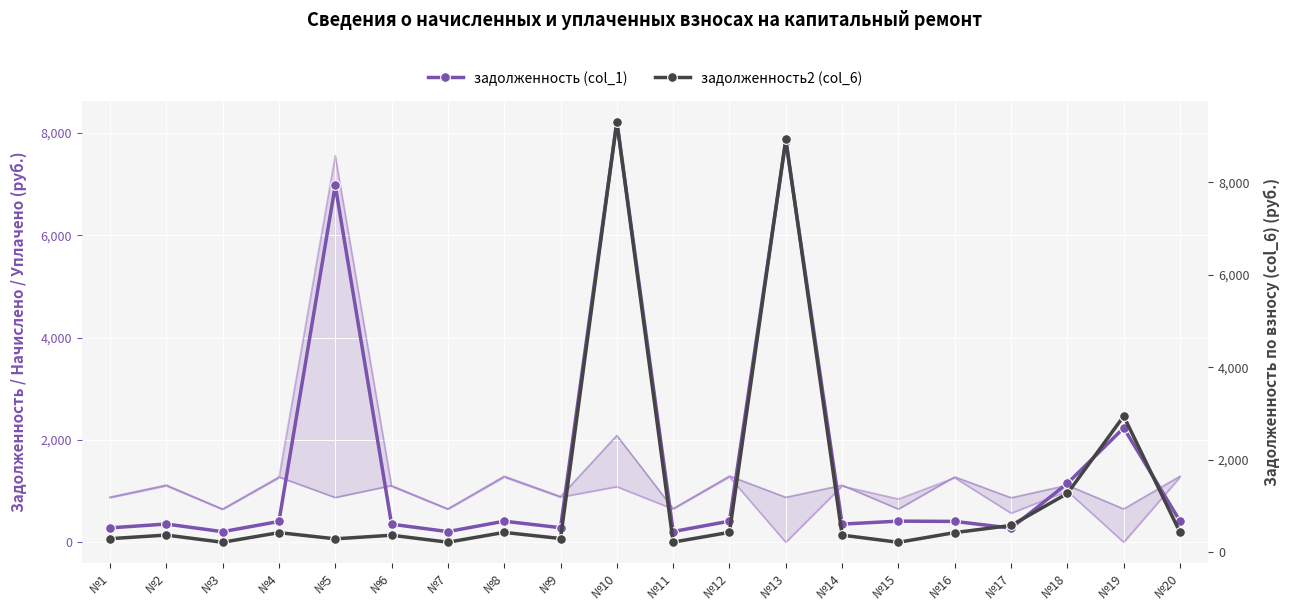

The value of уплачено (col_4) at №5 is 7557.3. True or false?

True